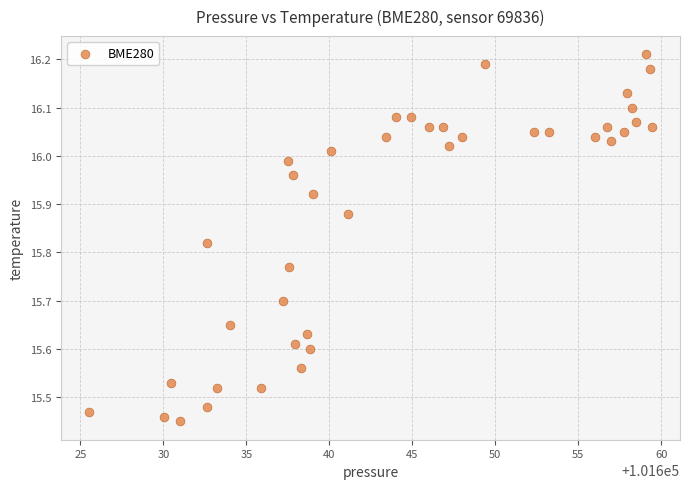

What is the range of Y values (max minus min)?

0.8